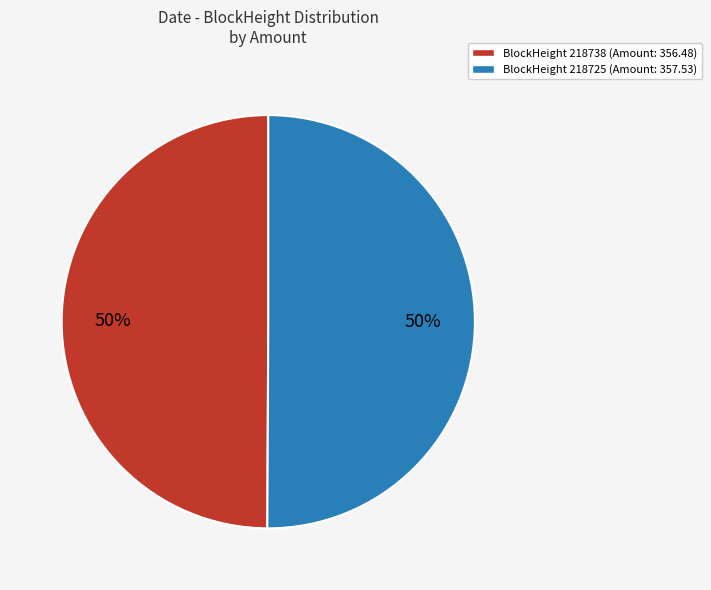

To the nearest percent, what is the average slice percentage?

50%